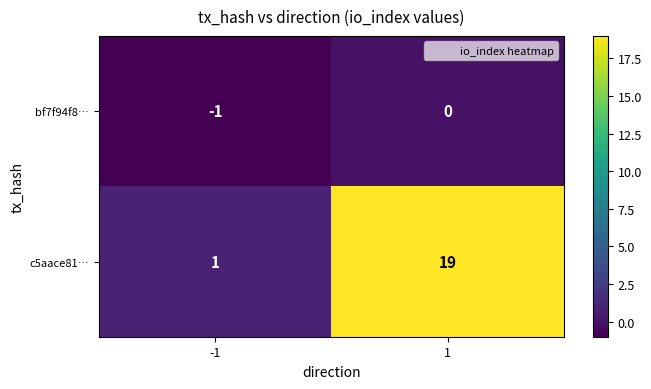

What is the total value across all series at 1?

19